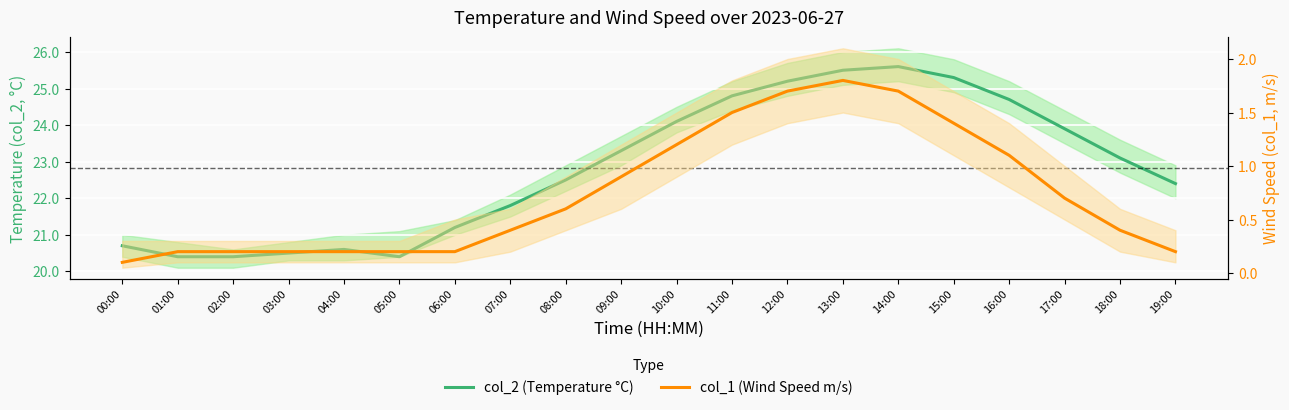

How many distinct data groups are displayed?

2